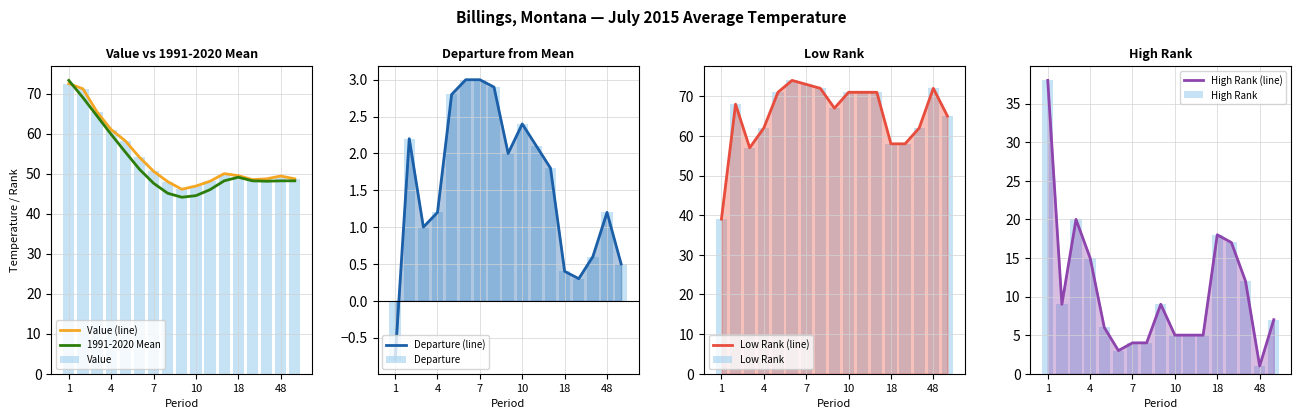

What is the difference between the maximum and minimum values in the Value series?

26.4